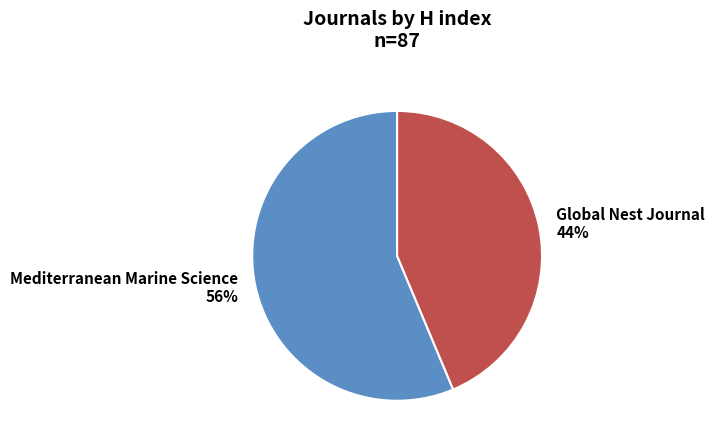

Which category has the smallest portion of the pie?

Global Nest Journal